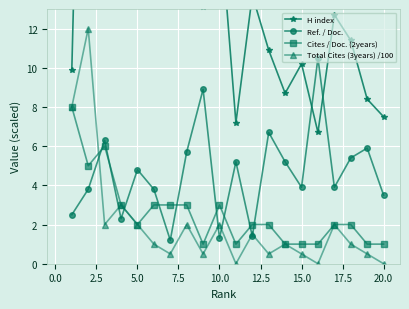

Reading right to left, what are all the values shown in this chart?

H index: 7.5	8.4	11.4	12.7	6.7	10.2	8.7	10.9	13.7	7.2	17.8	13.1	17.4	14.6	16.2	17.1	22.9	18.5	43.4	9.9
Ref. / Doc.: 3.5	5.9	5.4	3.9	10.5	3.9	5.2	6.7	1.4	5.2	1.3	8.9	5.7	1.2	3.8	4.8	2.3	6.3	3.8	2.5
Cites / Doc. (2years): 1.0	1.0	2.0	2.0	1.0	1.0	1.0	2.0	2.0	1.0	3.0	1.0	3.0	3.0	3.0	2.0	3.0	6.0	5.0	8.0
Total Cites (3years) /100: 0.0	0.5	1.0	2.0	0.0	0.5	1.0	0.5	1.5	0.0	2.0	0.5	2.0	0.5	1.0	2.0	3.0	2.0	12.0	8.0